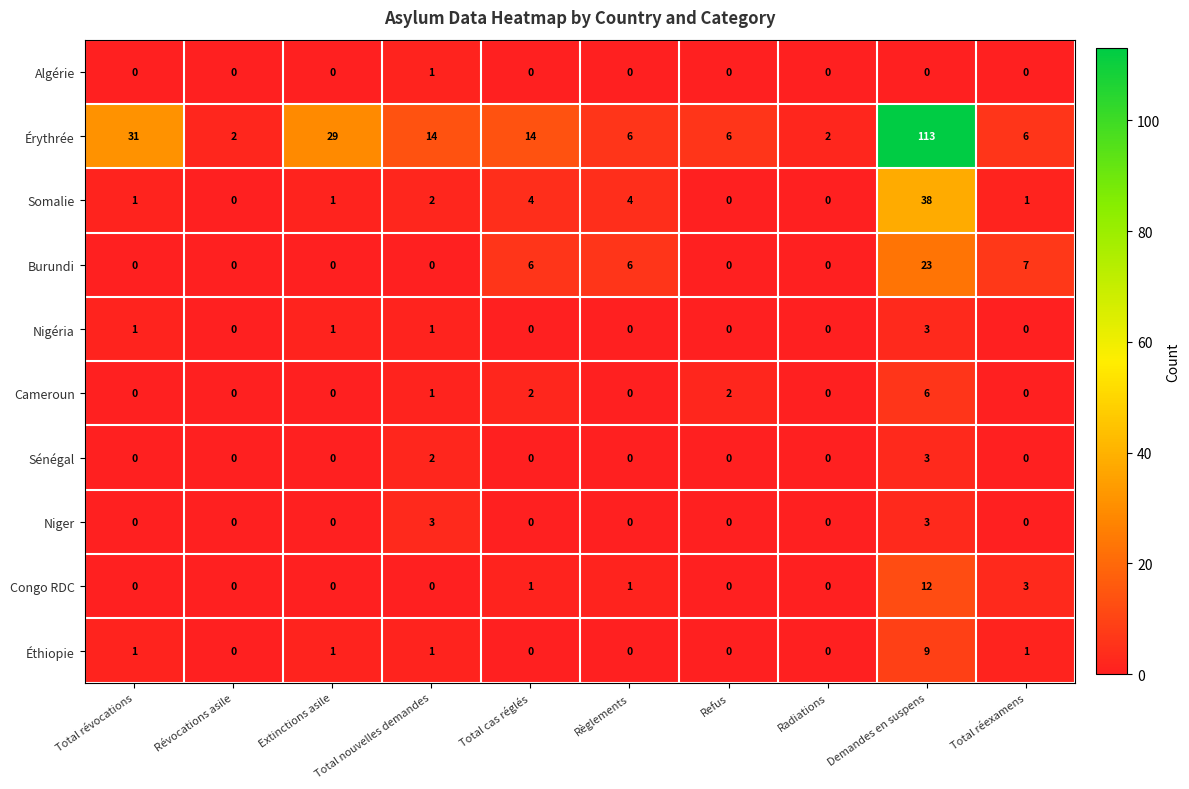

Is the value of Algérie at Demandes en suspens greater than the value of Somalie at Total révocations?

No